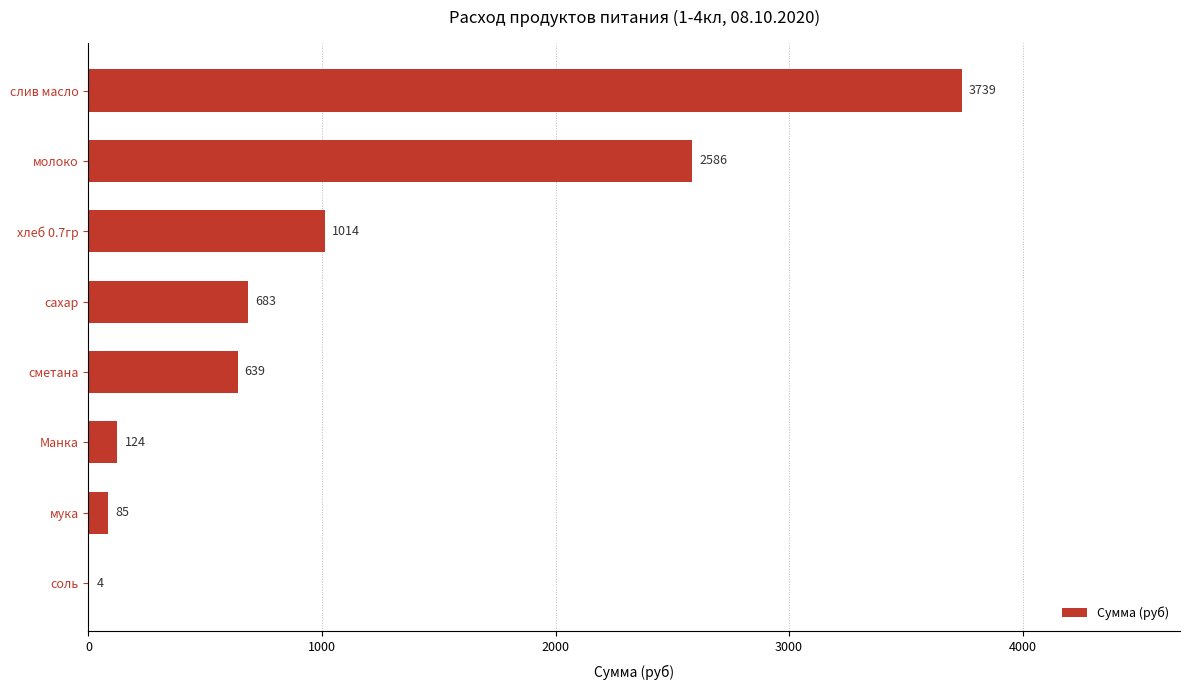

Which category has the highest value across all series?

слив масло